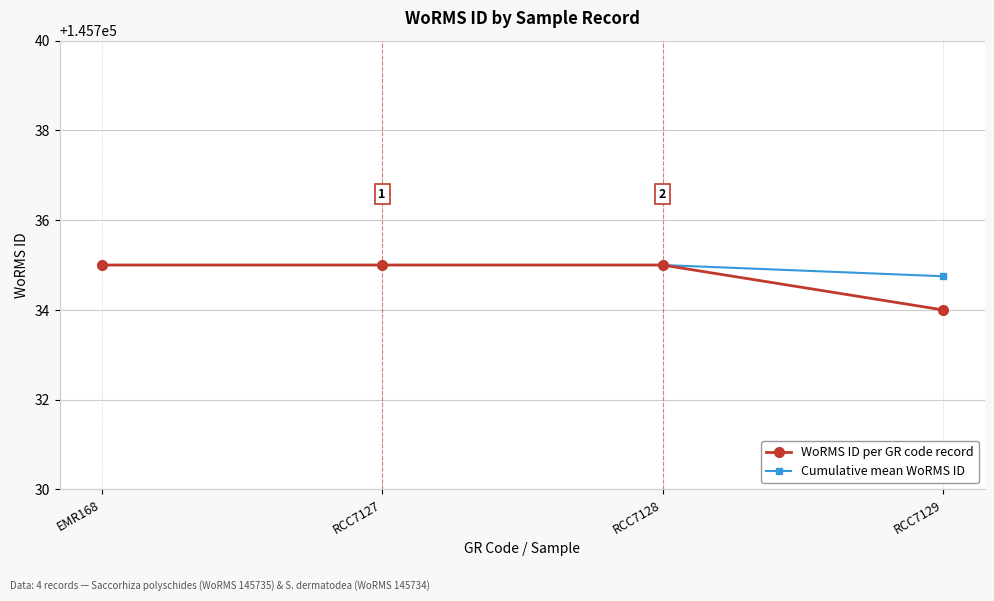

Is it true that Cumulative mean WoRMS ID equals 45705.8 at RCC7128?

False